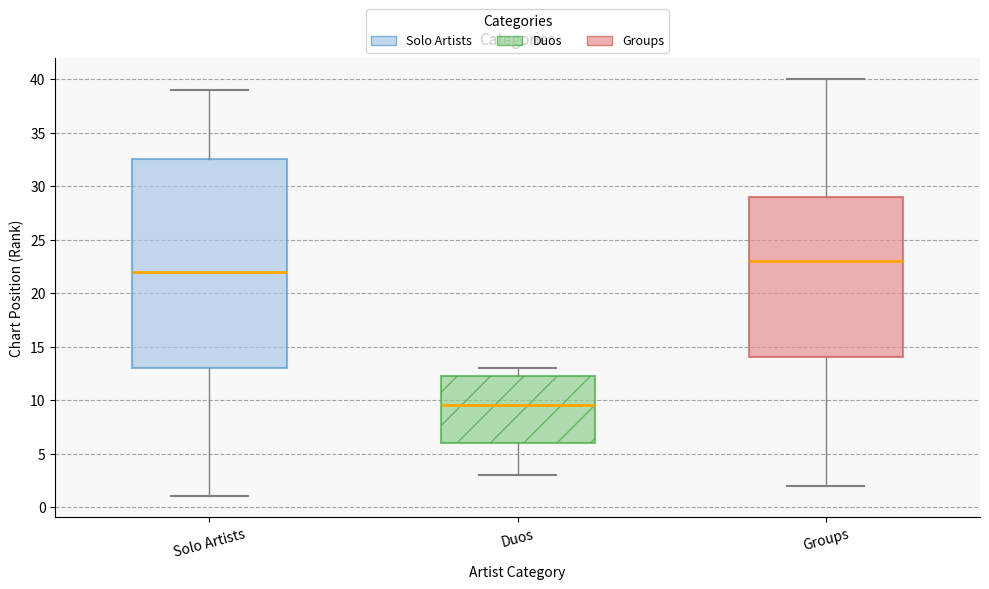

Which box's median line is the lowest?

Duos